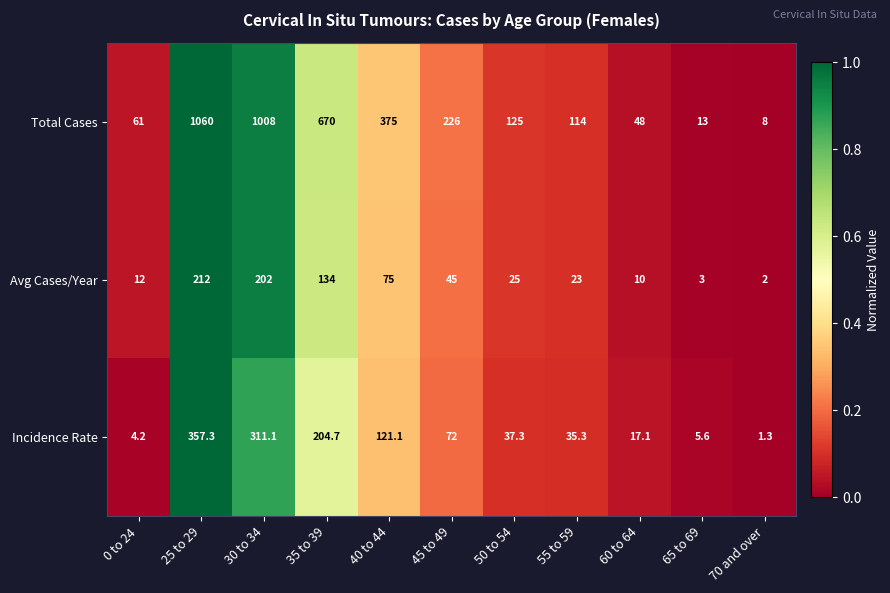

Where does the Total Cases series first go above 125?

25 to 29